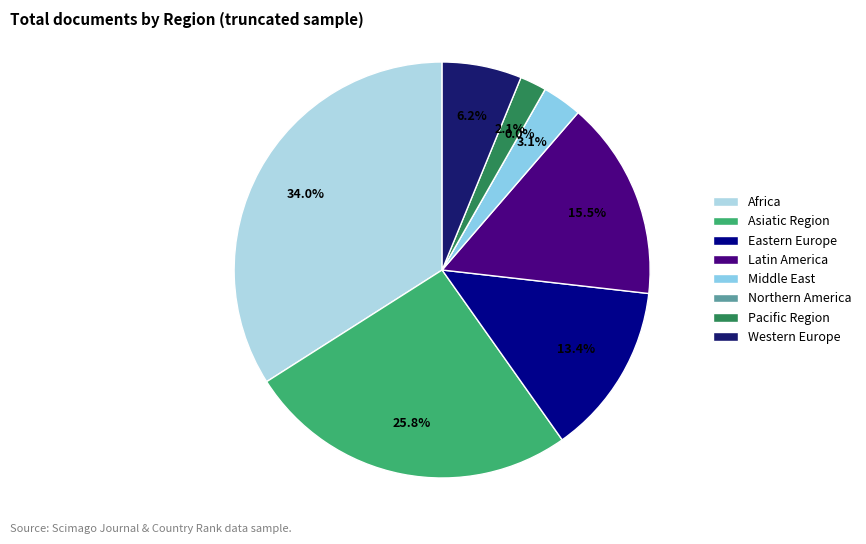

What is the change in value from Latin America to Middle East?

-12